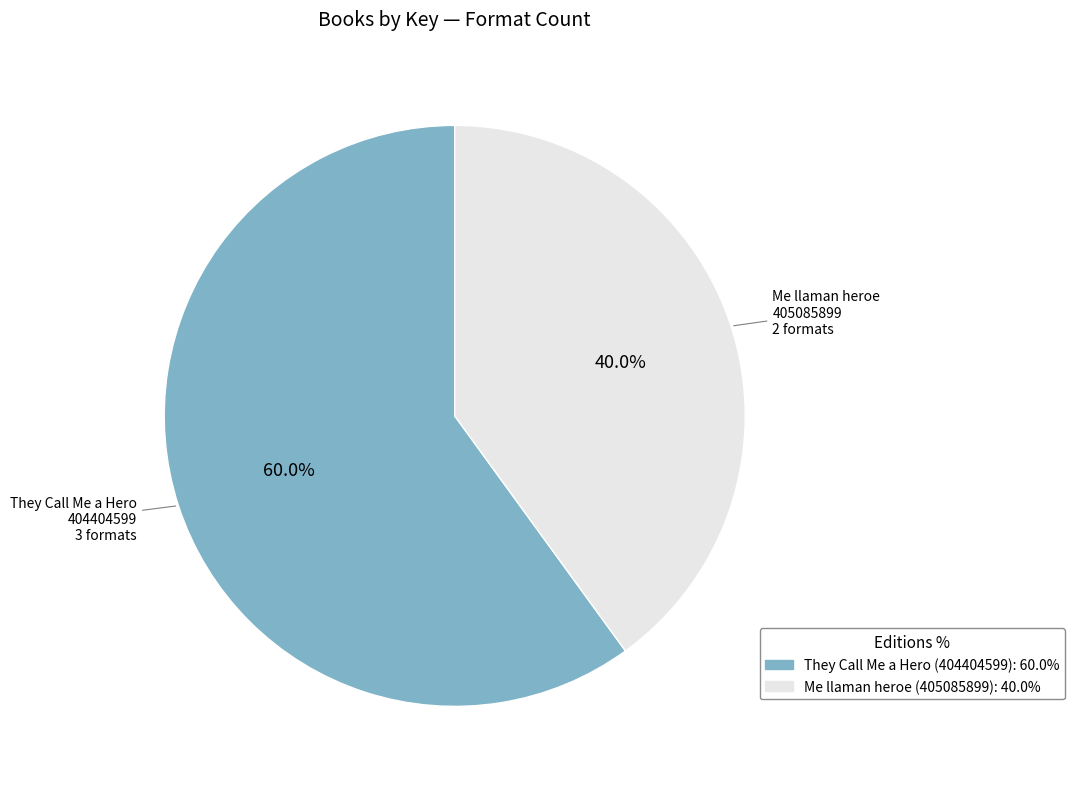

Rank the categories by value from lowest to highest.

Me llaman heroe (405085899), They Call Me a Hero (404404599)